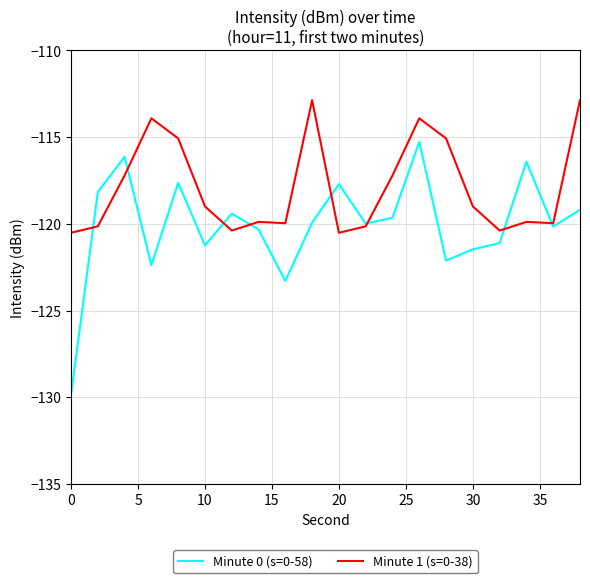

Which series has the widest spread of values?

Minute 0 (s=0-58)